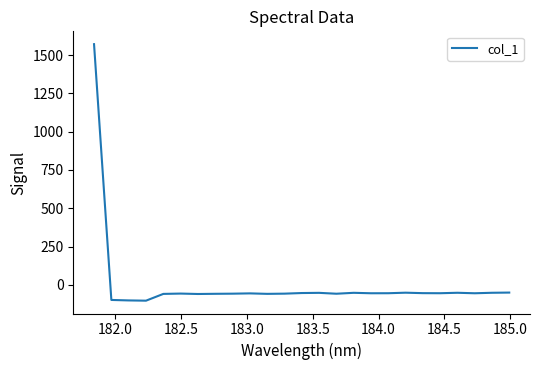

What is the difference between the maximum and second lowest values?

1673.7